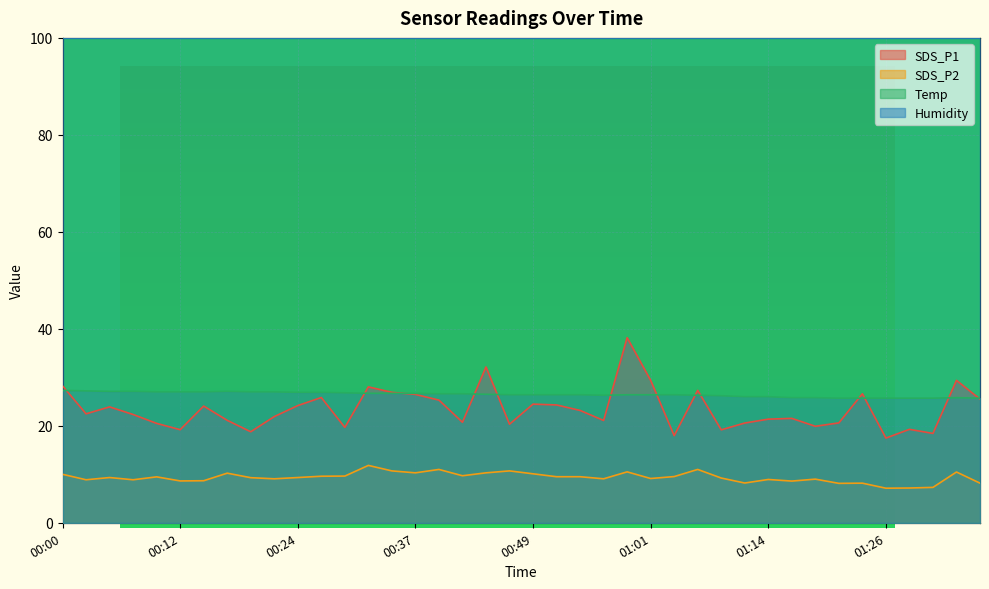

How many data points in Temp are less than 26?

9